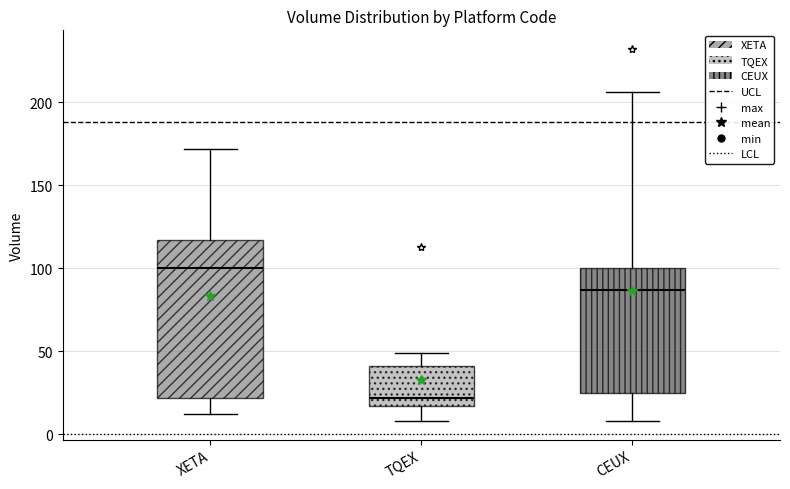

Which box is the tallest, from its lower edge to its upper edge?

XETA